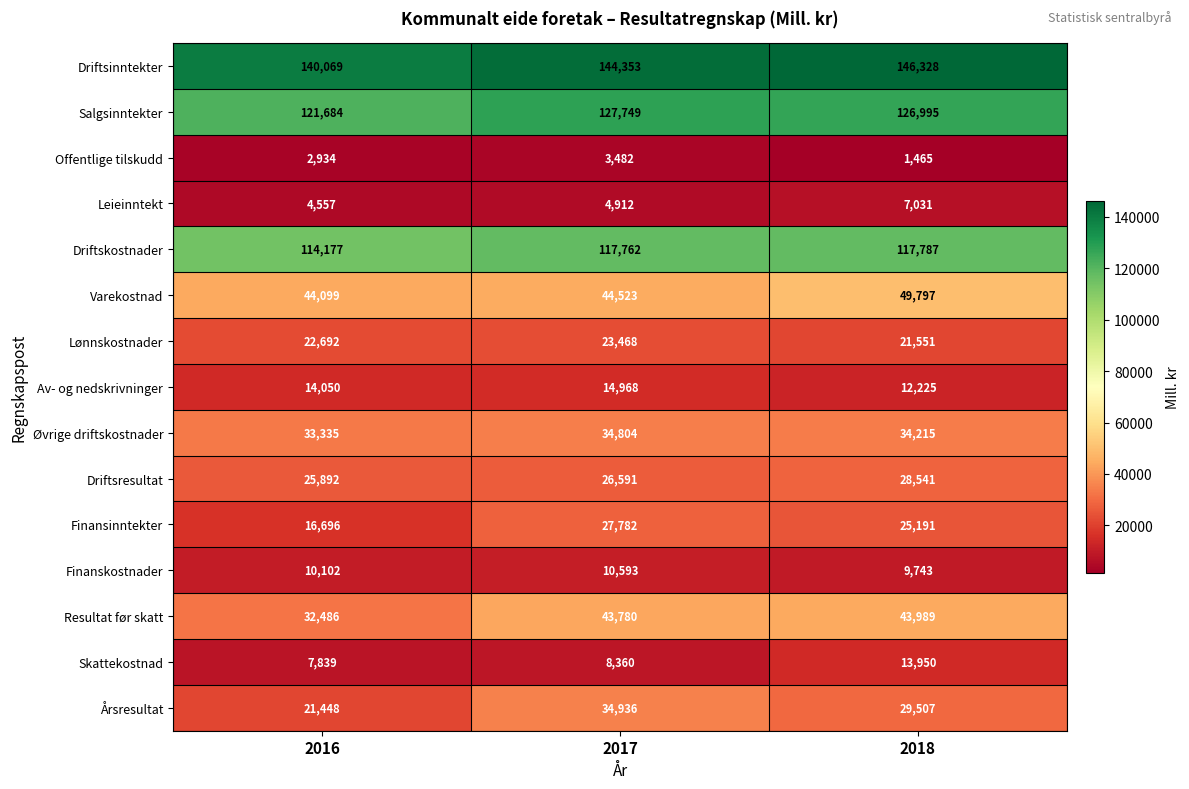

What is the sum of all Årsresultat values?

85891